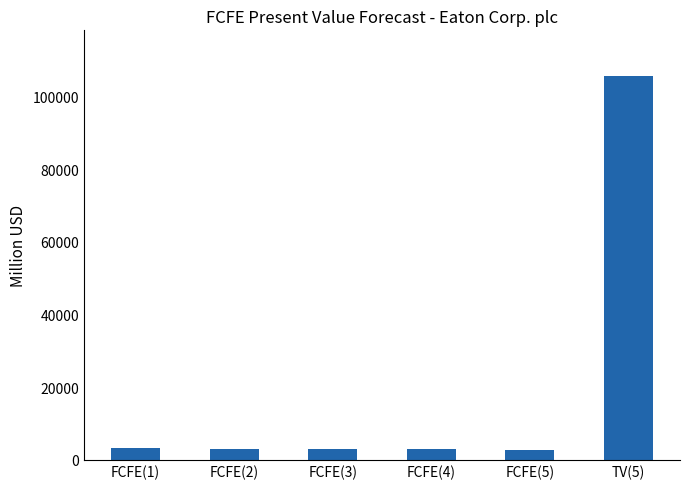

What is the maximum value shown in the chart?

105638